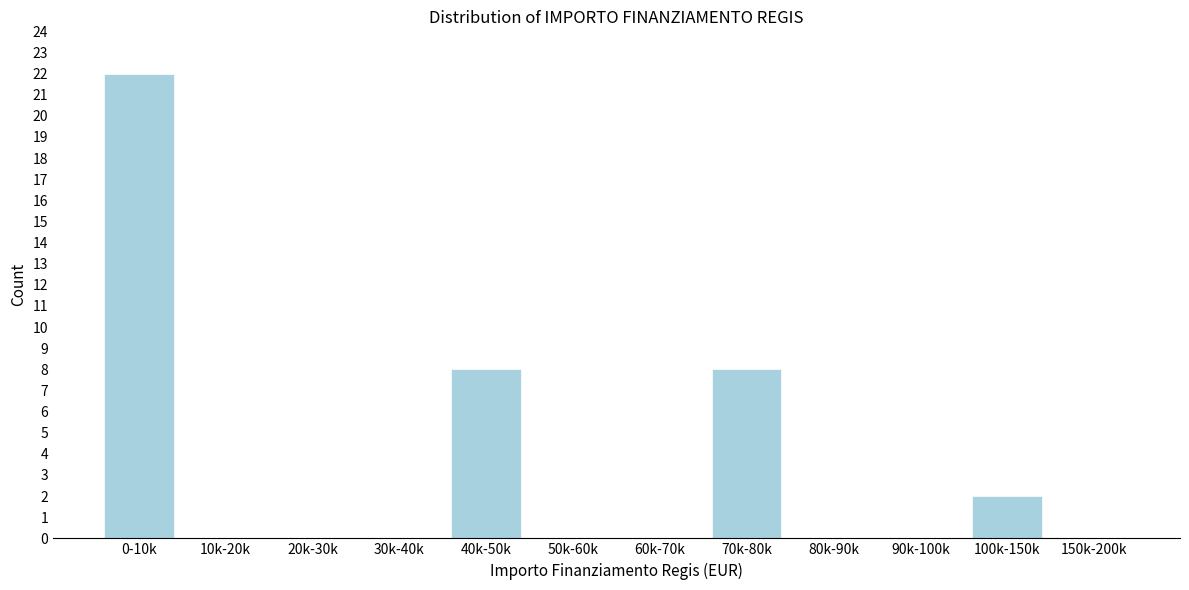

Reading left to right, list all the values displayed in this chart.

0-10k=22	10k-20k=0	20k-30k=0	30k-40k=0	40k-50k=8	50k-60k=0	60k-70k=0	70k-80k=8	80k-90k=0	90k-100k=0	100k-150k=2	150k-200k=0